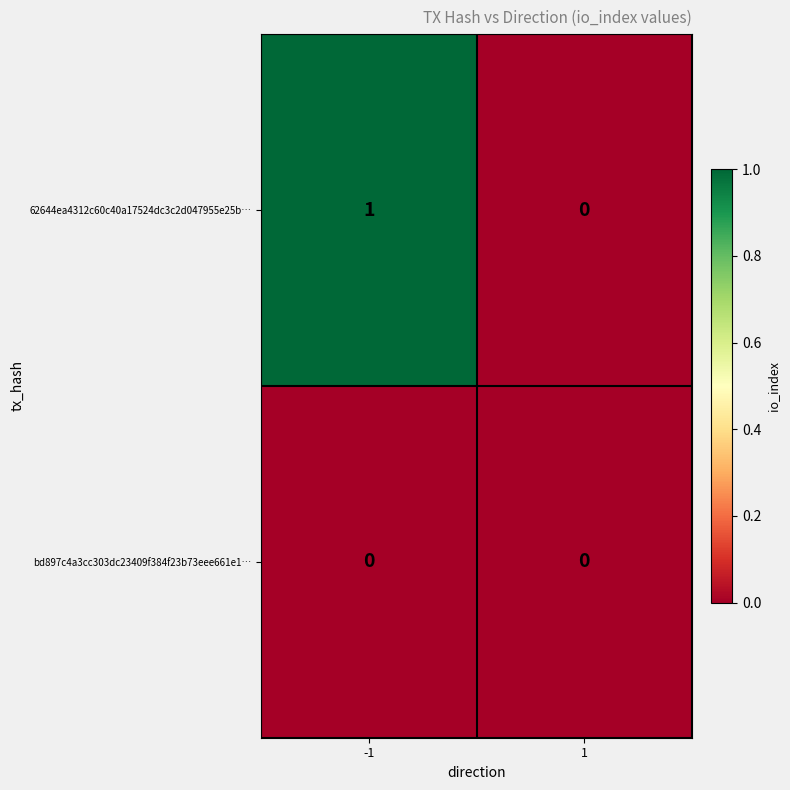

Which series changed the most between -1 and 1?

62644ea4312c60c40a17524dc3c2d047955e25b…